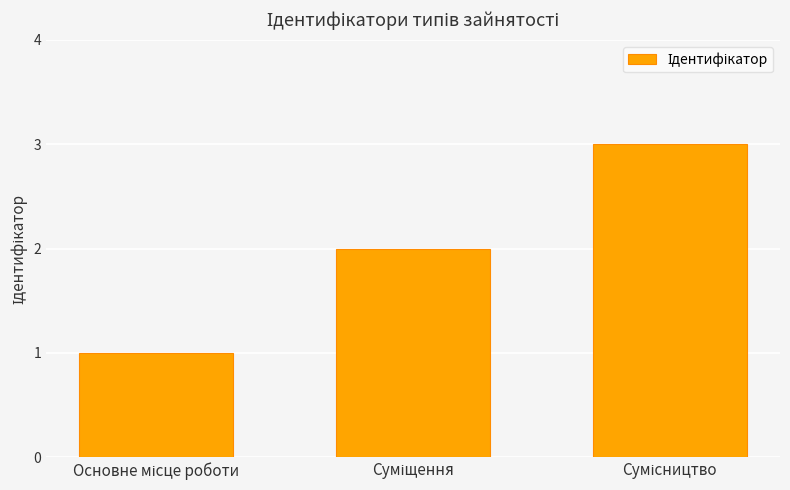

What is the maximum value shown in the chart?

3